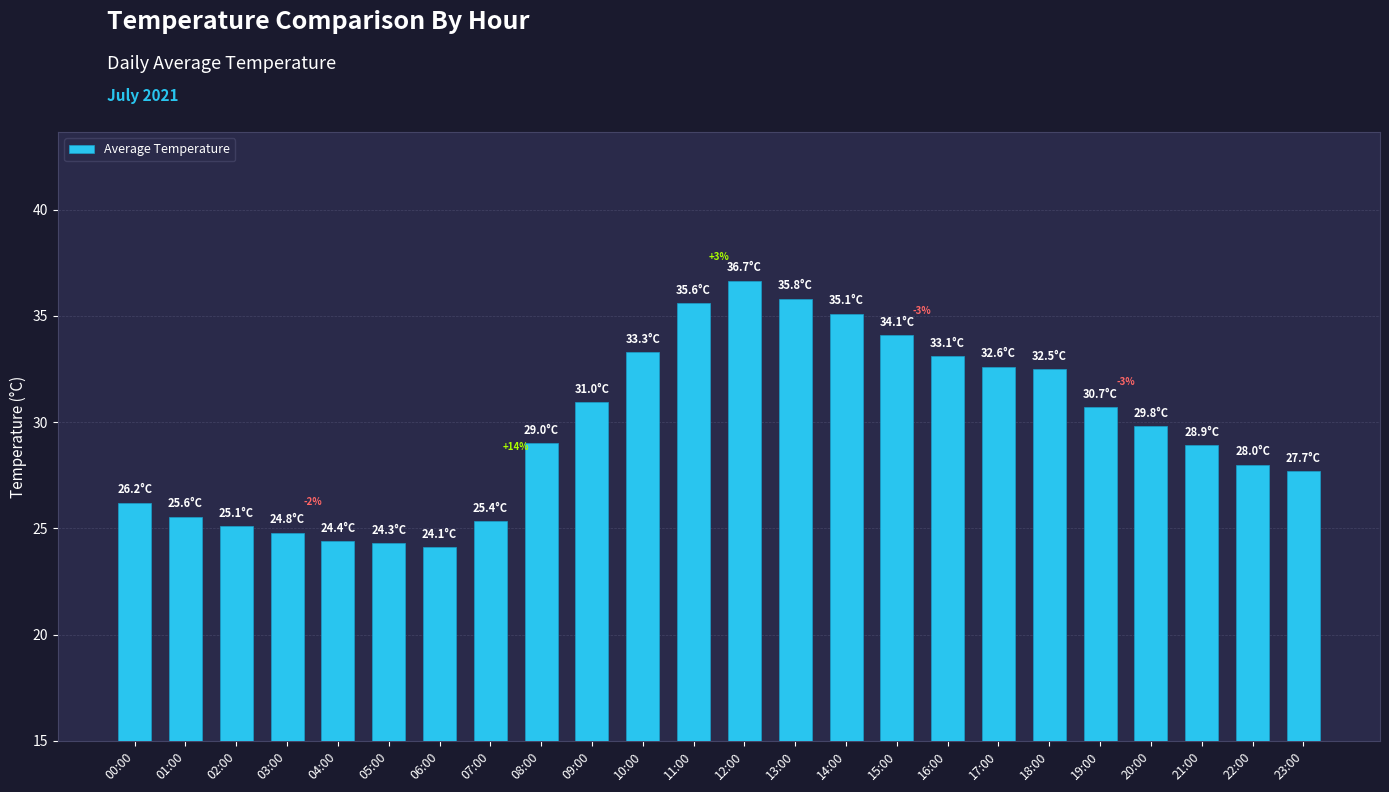

The value at 15:00 is 59.8. True or false?

False